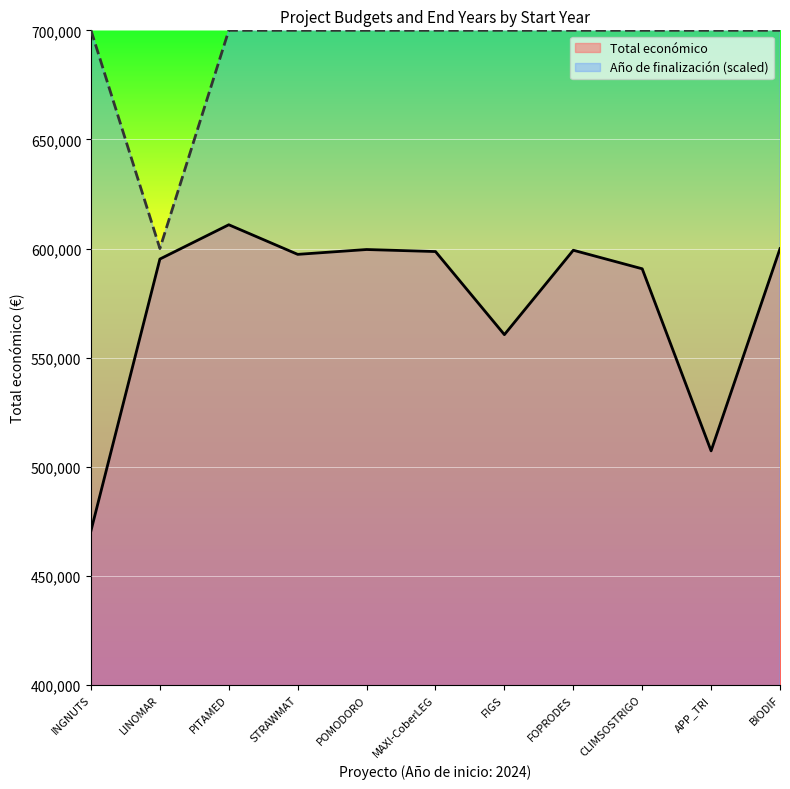

How many values in the Total económico series are below 597320?

5